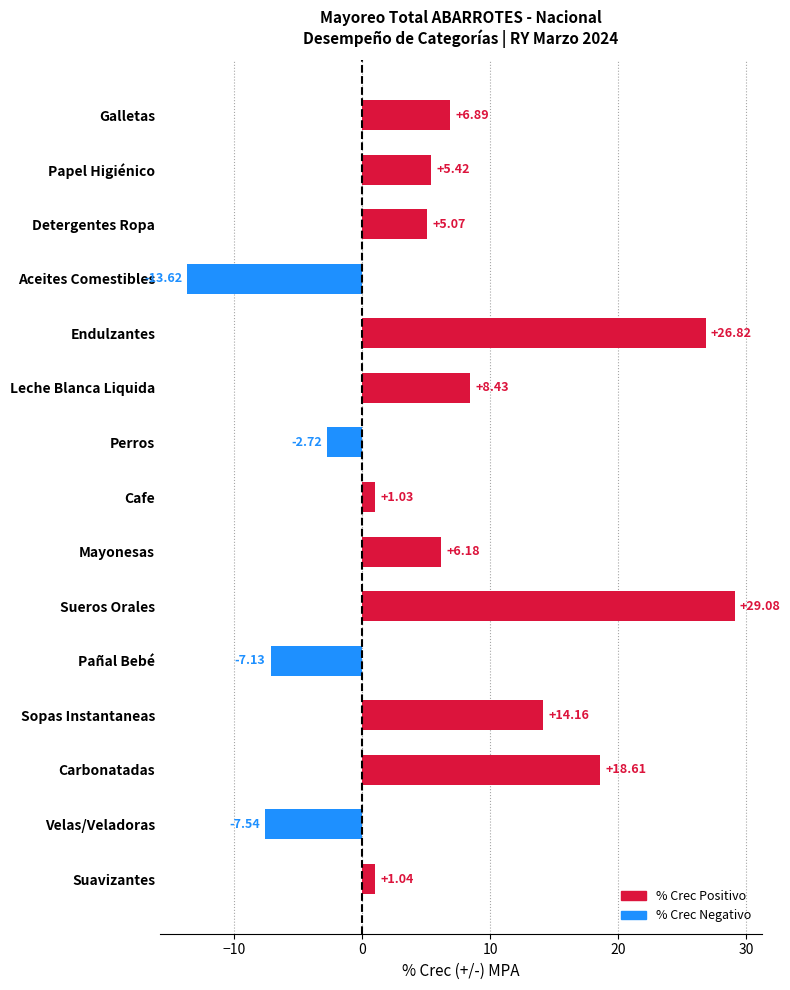

List the labels in order of value, smallest first.

Aceites Comestibles, Velas/Veladoras, Pañal Bebé, Perros, Cafe, Suavizantes, Detergentes Ropa, Papel Higiénico, Mayonesas, Galletas, Leche Blanca Liquida, Sopas Instantaneas, Carbonatadas, Endulzantes, Sueros Orales